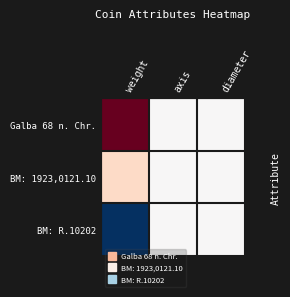

List the series in order of their peak value, highest first.

Galba 68 n. Chr., BM: 1923,0121.10, BM: R.10202